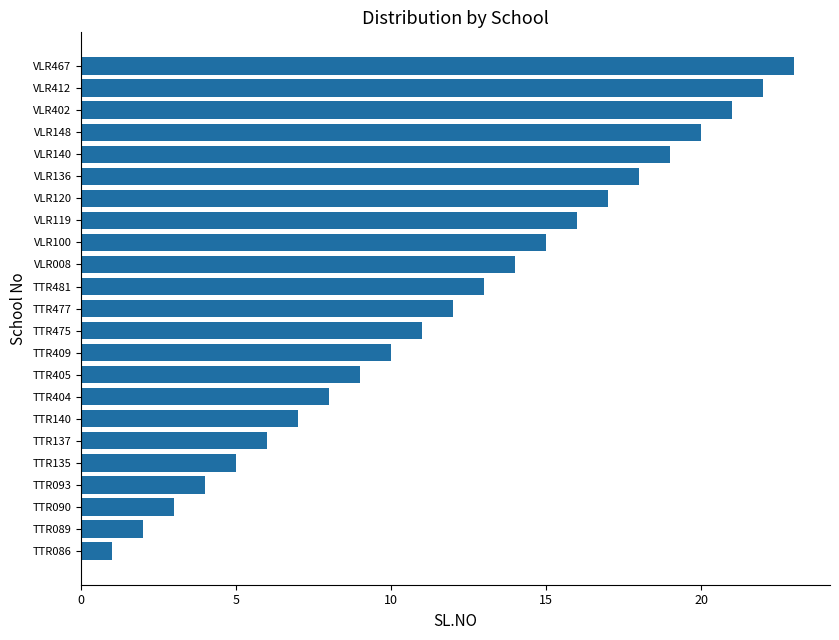

What is the difference between the second highest and second lowest values?

20